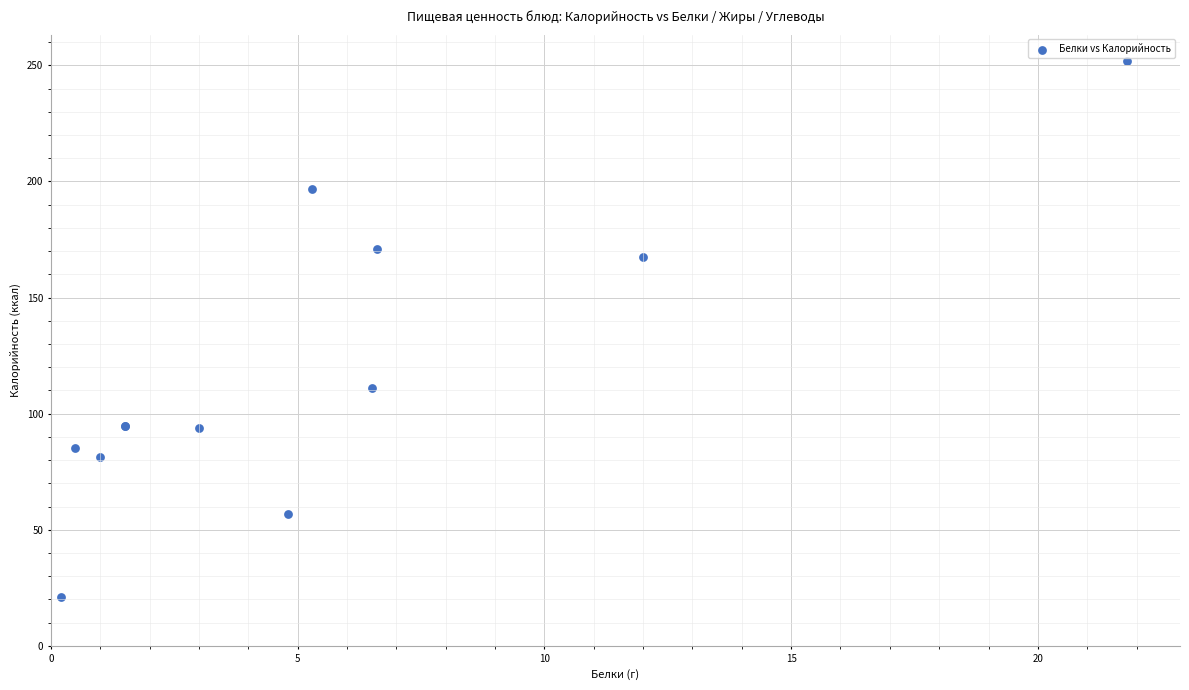

What Y value in the scatter plot is closest to 136?

110.9